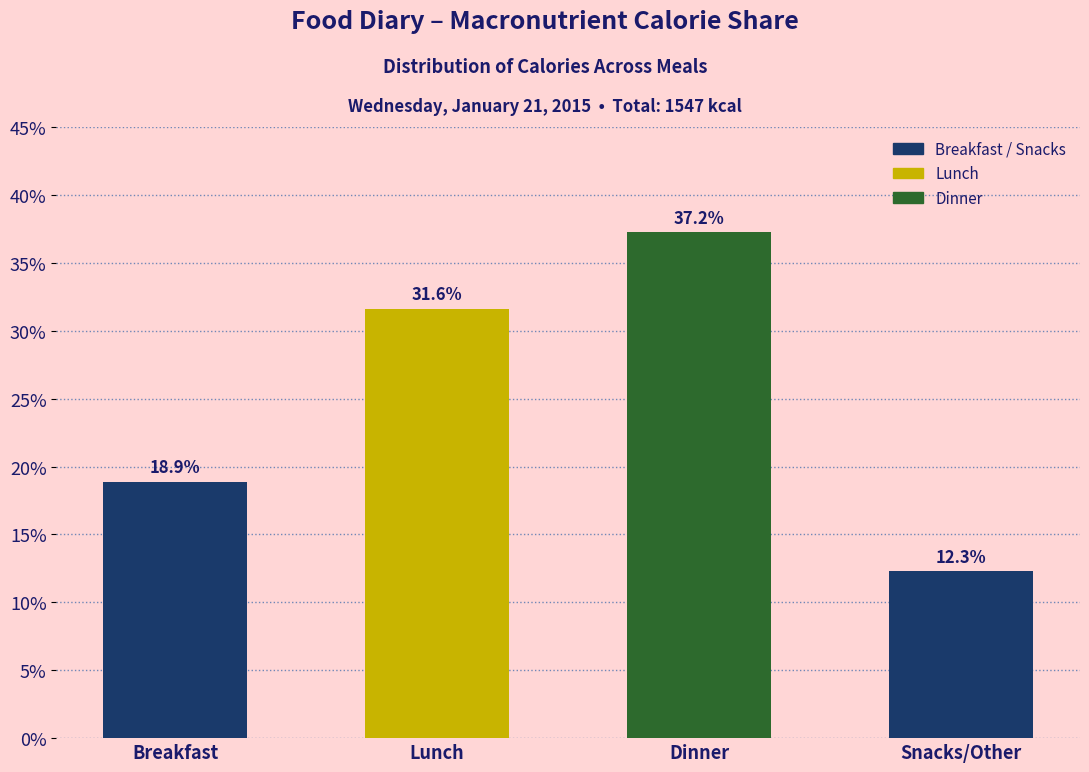

Reading right to left, list all the values displayed in this chart.

Snacks/Other=12.3	Dinner=37.2	Lunch=31.6	Breakfast=18.9